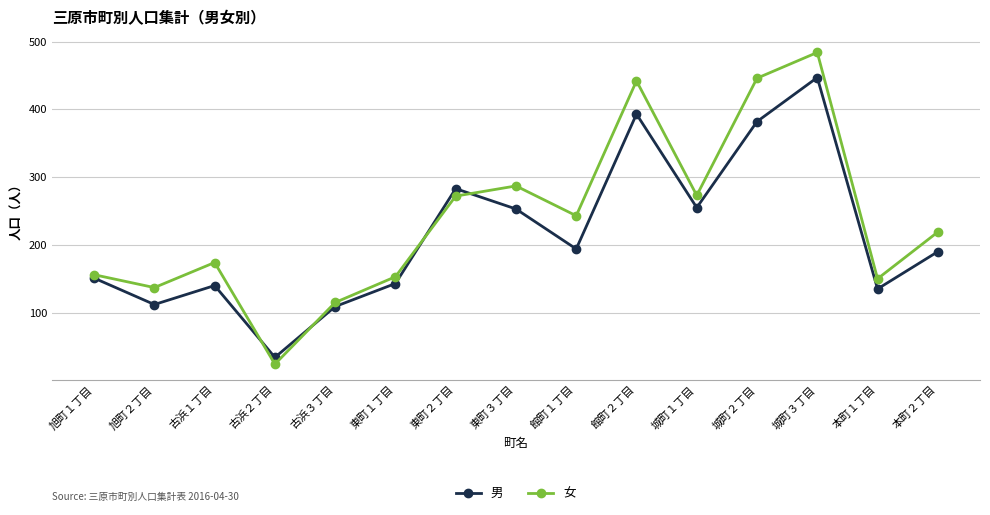

Is it true that 男 equals 387 at 東町３丁目?

False